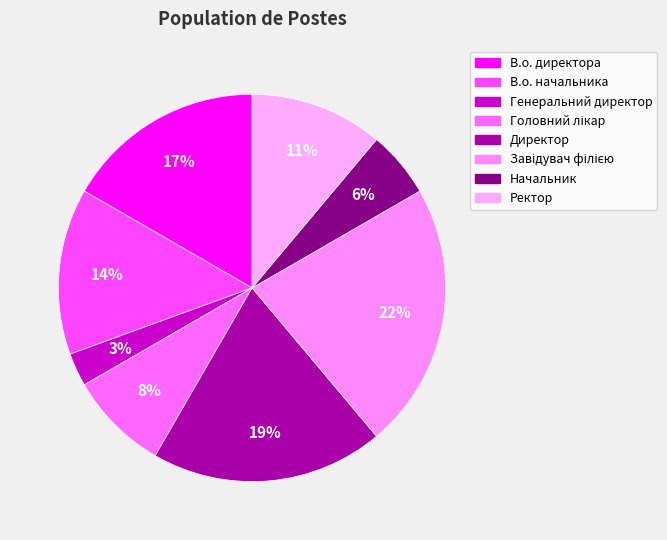

To the nearest percent, what is the difference between the Начальник and Завідувач філією slice percentages?

17%